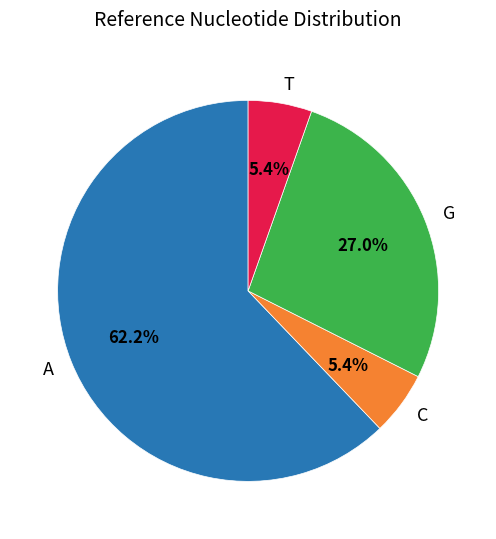

What percentage is the C slice, to the nearest percent?

5%